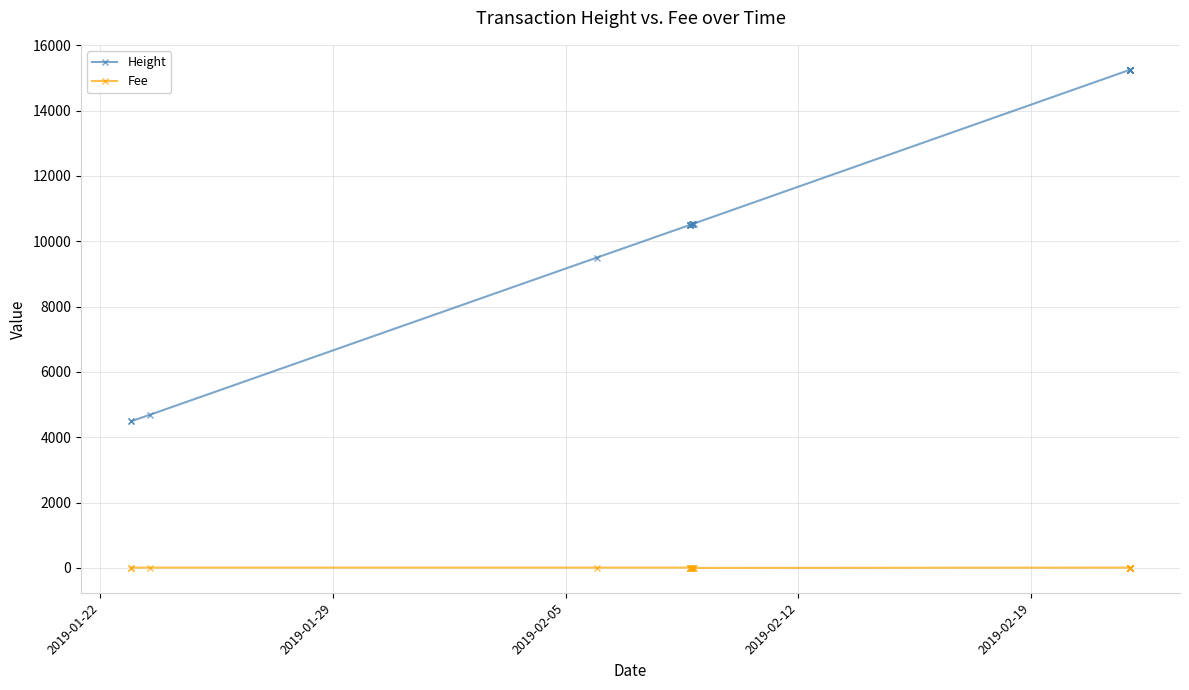

True or false: Fee and Height cross at least once.

False